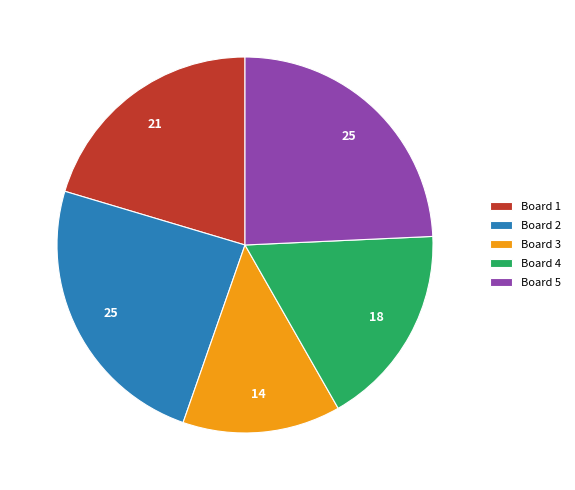

What is the ratio of the value at Board 2 to the value at Board 1?

1.2